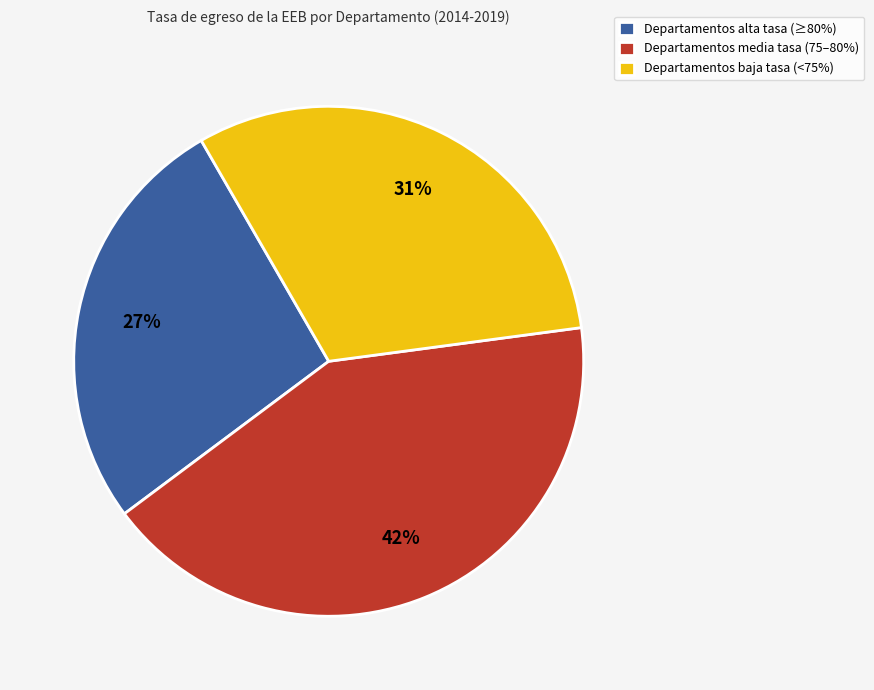

Does Departamentos media tasa (75–80%) represent more than half of the total?

No